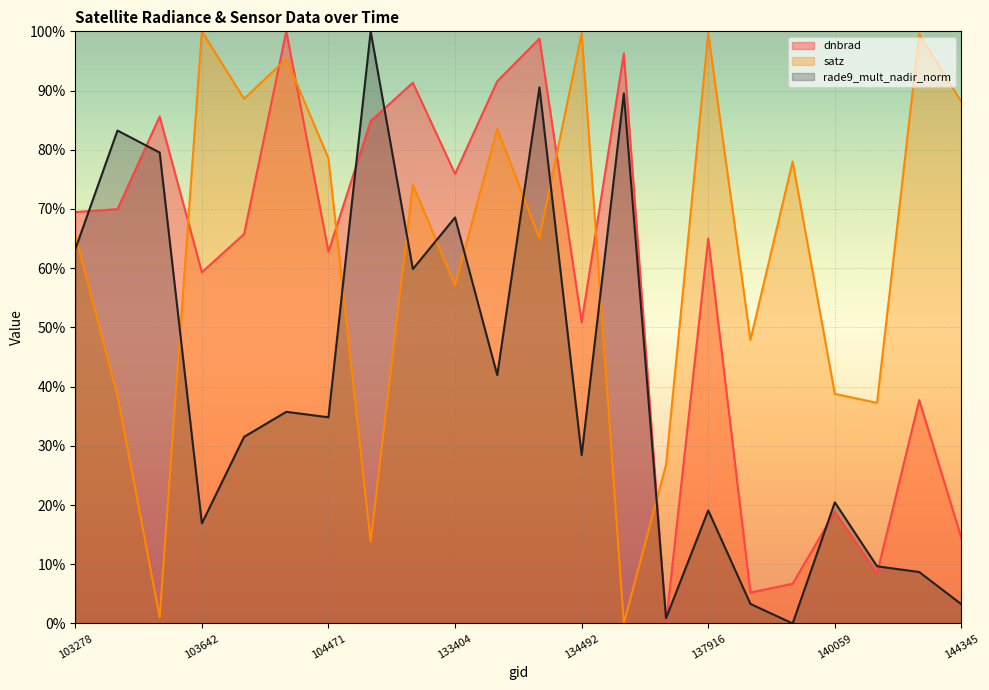

Count the number of categories in the chart.

22